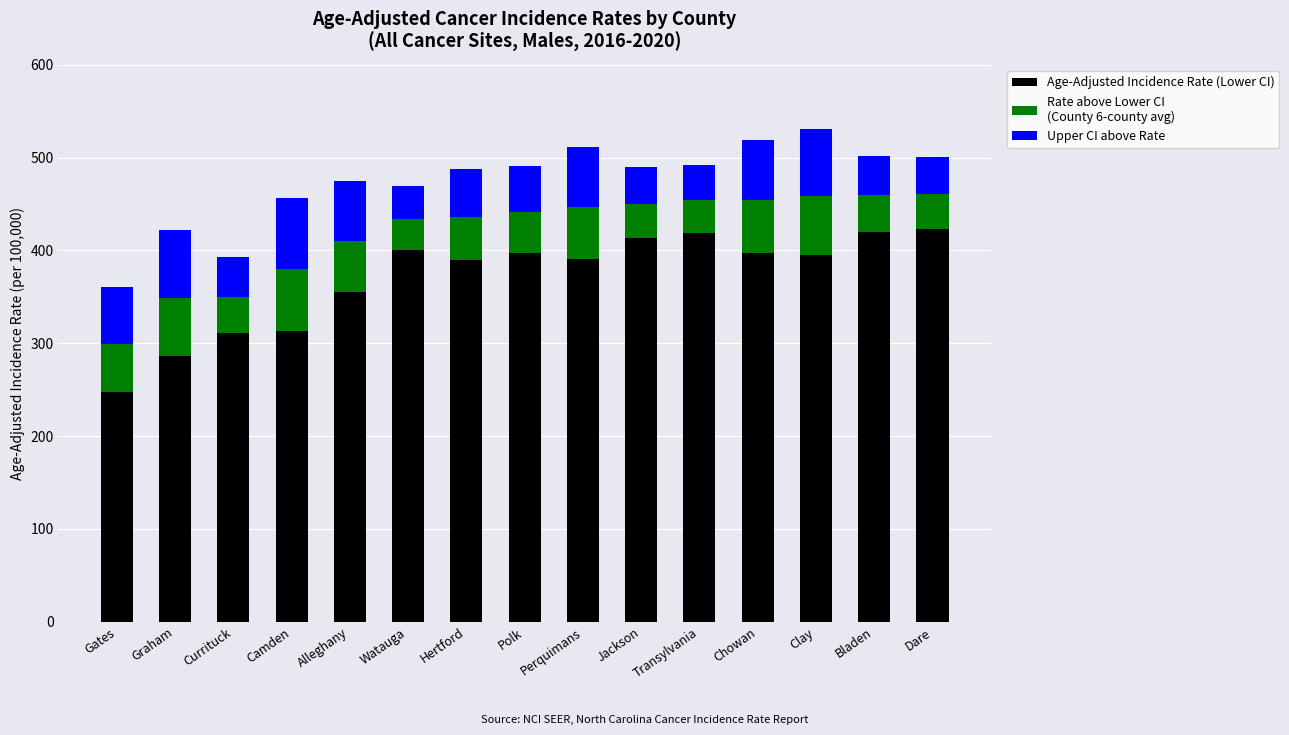

What is the total value across all series at Watauga?

469.2